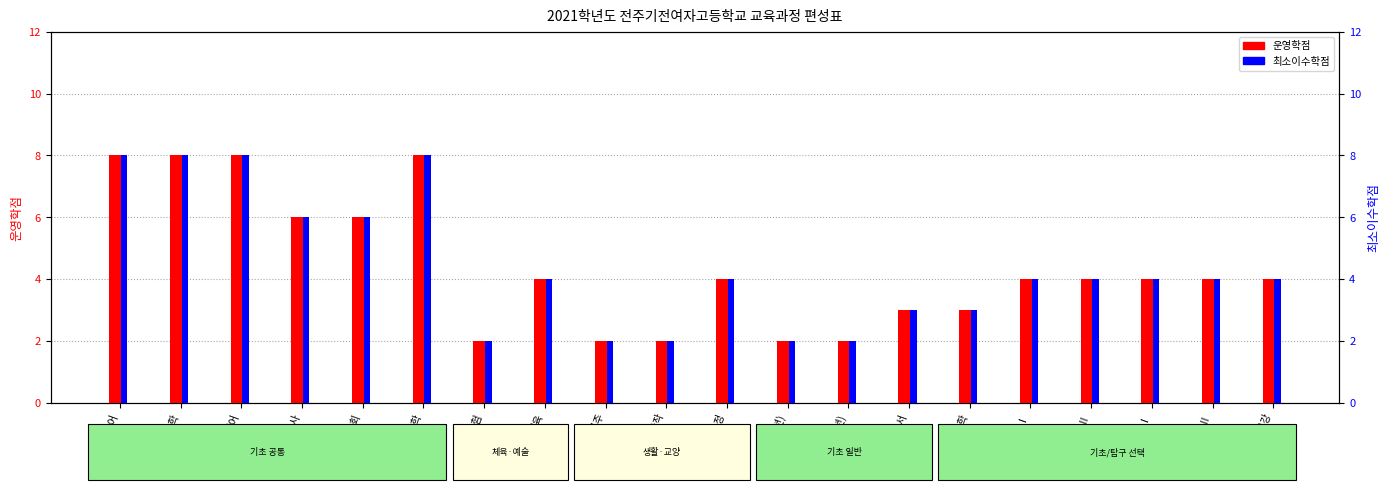

What is the value of the 최소이수학점 bar at the 17th from the left?

4